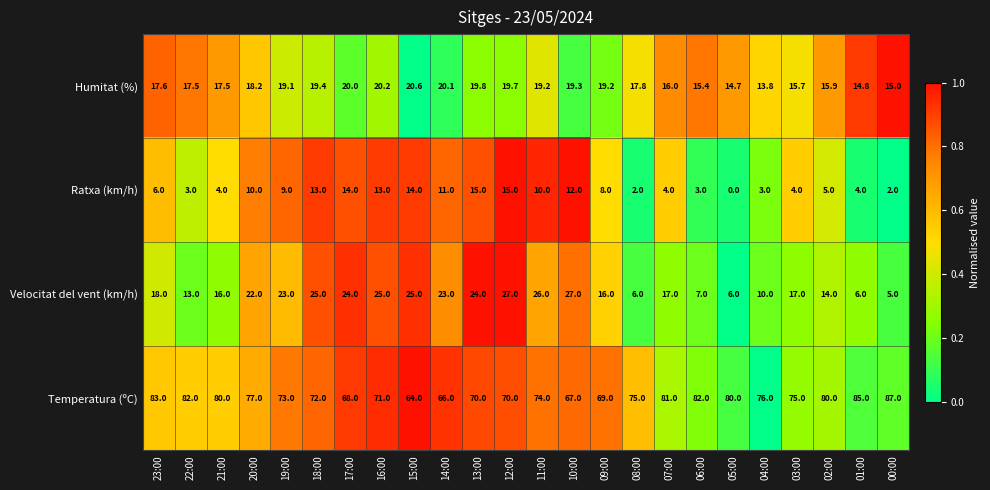

Which series has the largest total across all categories?

Temperatura (ºC)